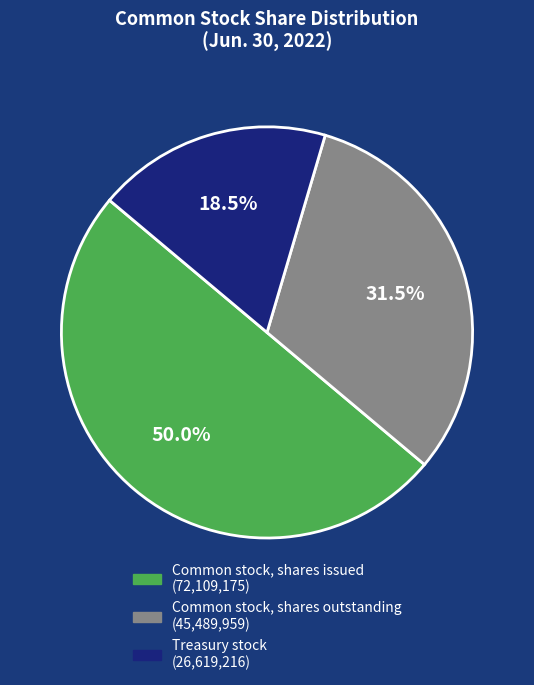

How many slices are in this pie chart?

3